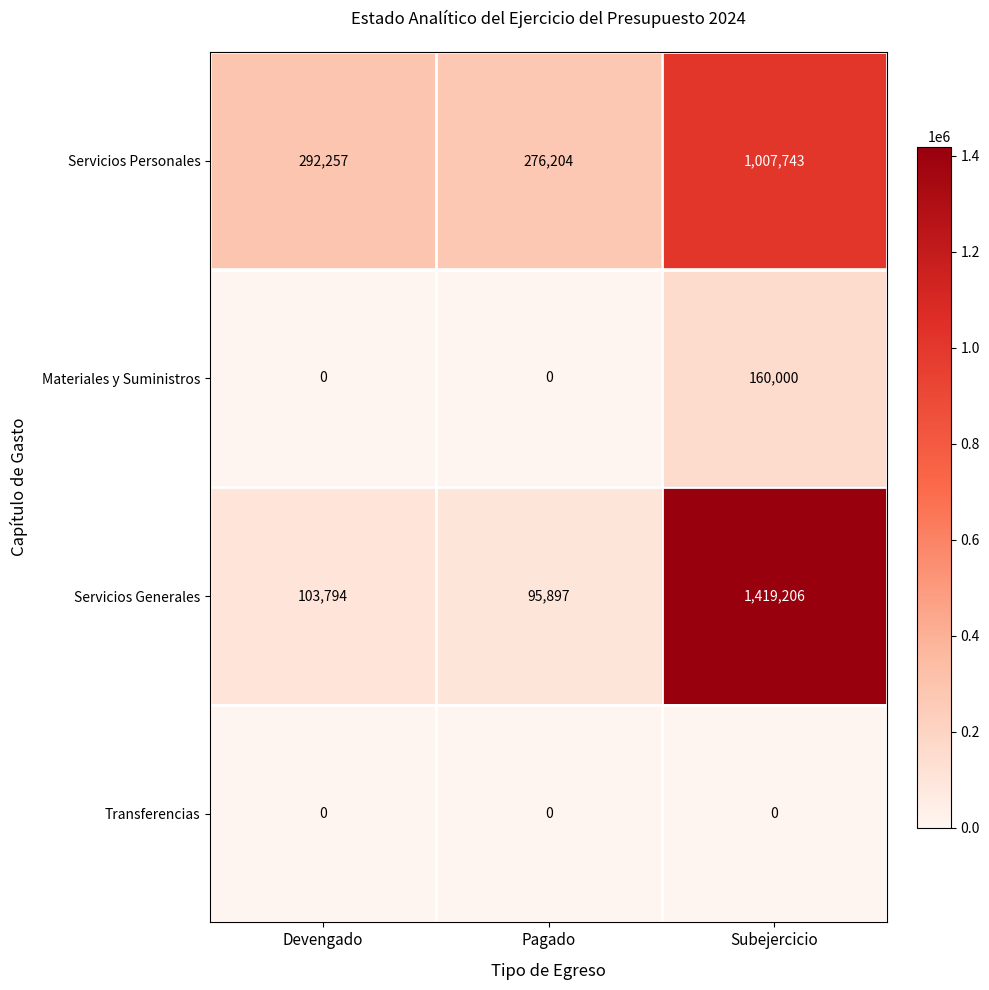

Which series changed the most between Devengado and Pagado?

Servicios Personales